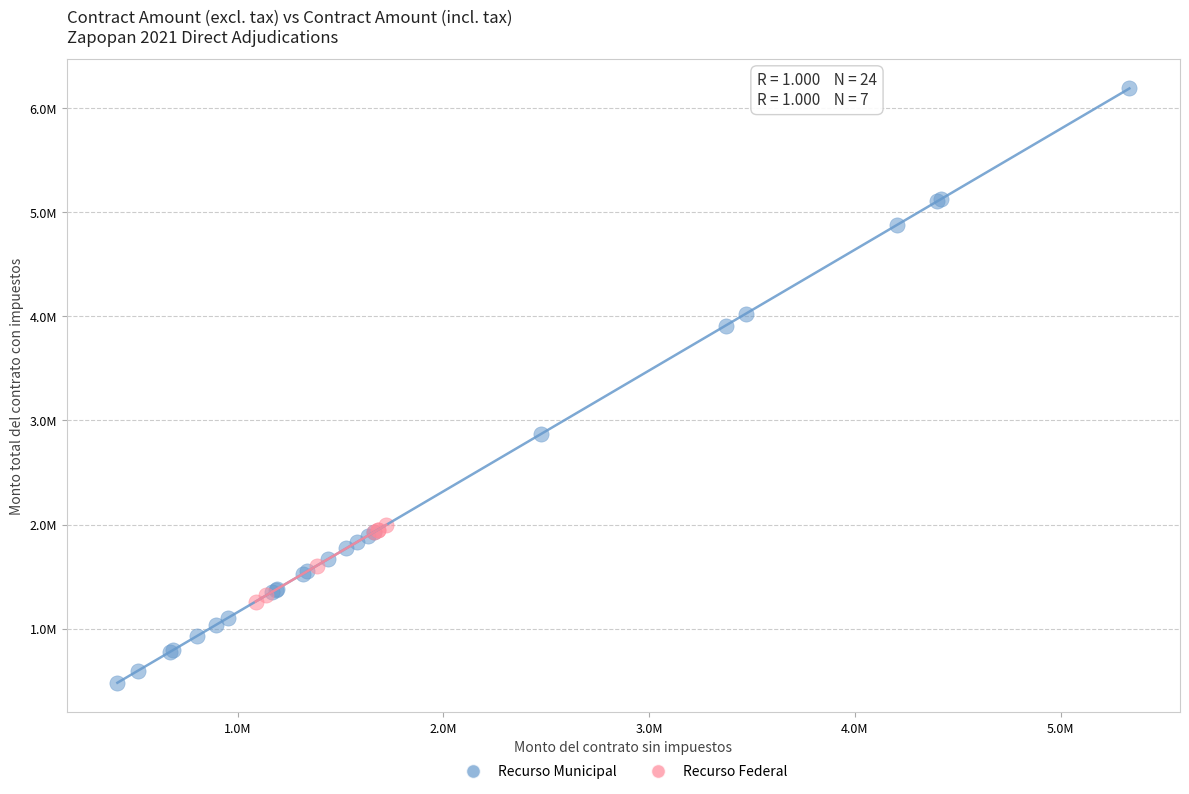

What are all the series names shown in the legend?

Recurso Municipal, Recurso Federal